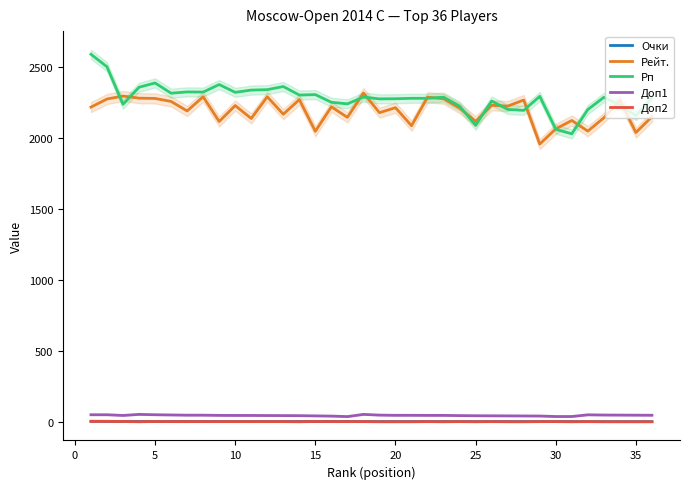

What is the highest value of the Доп2 series?

8.0